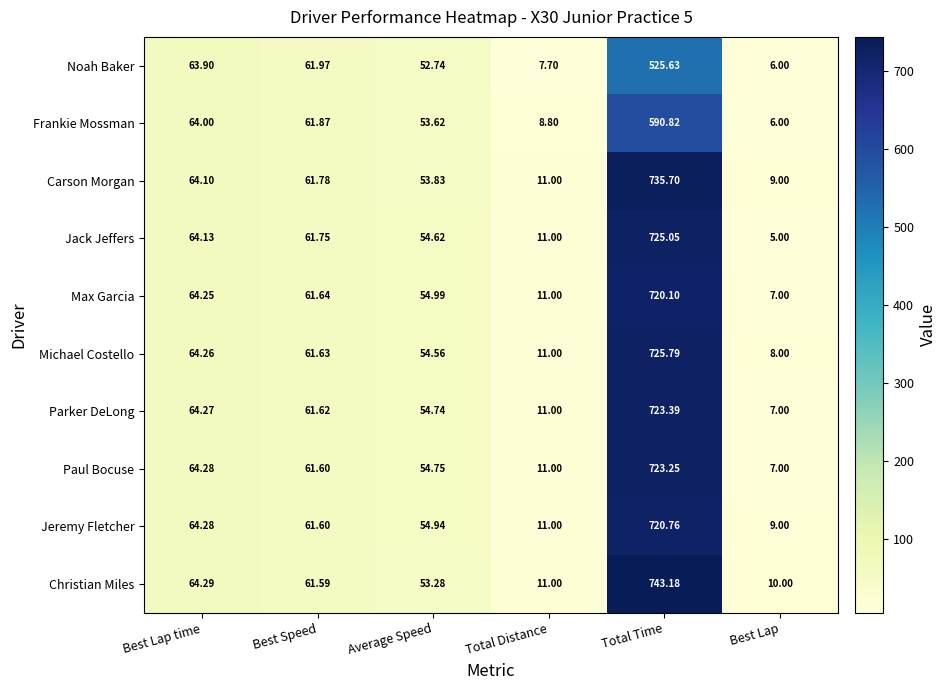

At which category does the chart reach its peak across all series?

Total Time